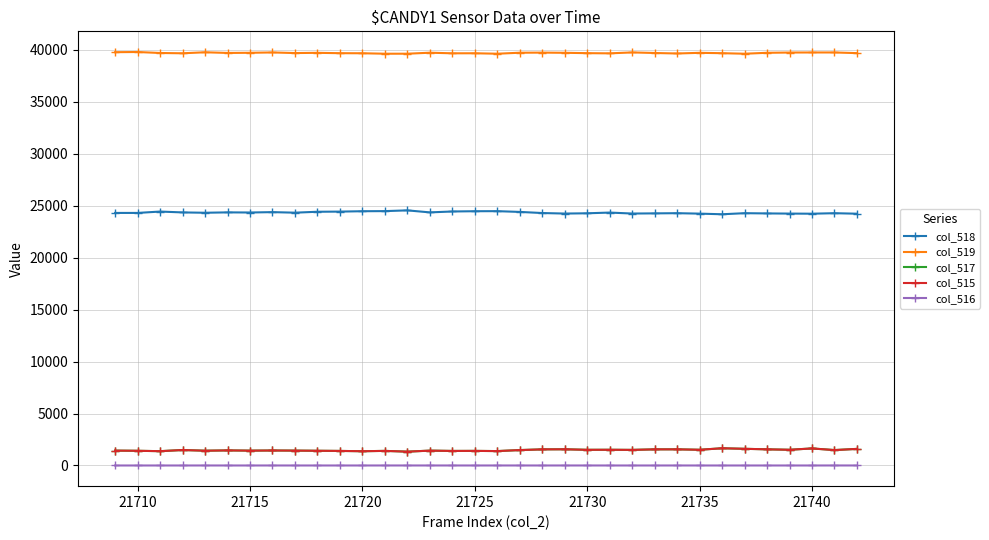

What is the difference between the second highest and minimum values in the col_515 series?

308